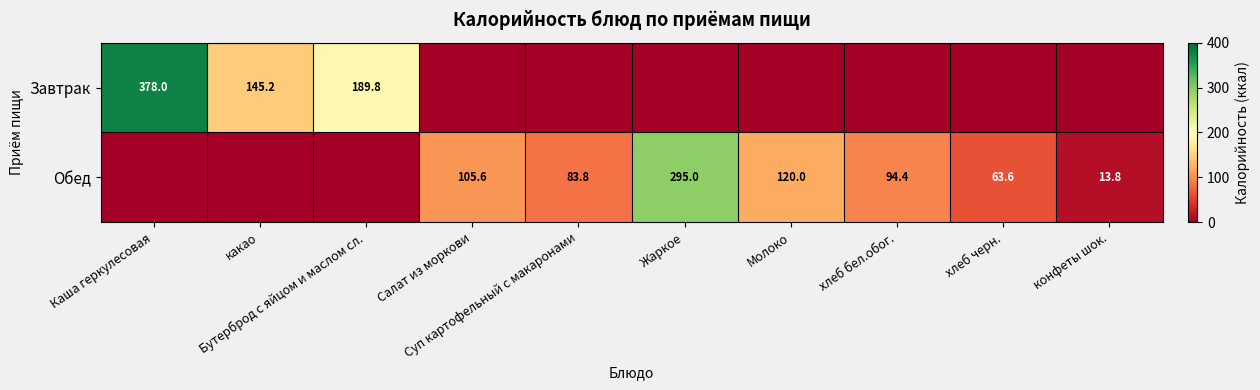

At which label is Обед closest to 147?

Молоко